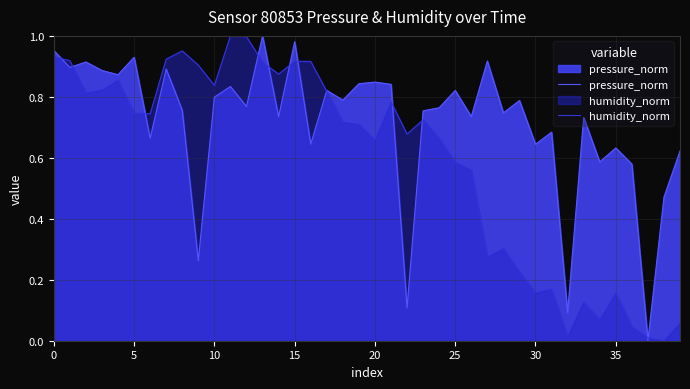

Which category has the lowest value in the pressure_norm series?

37